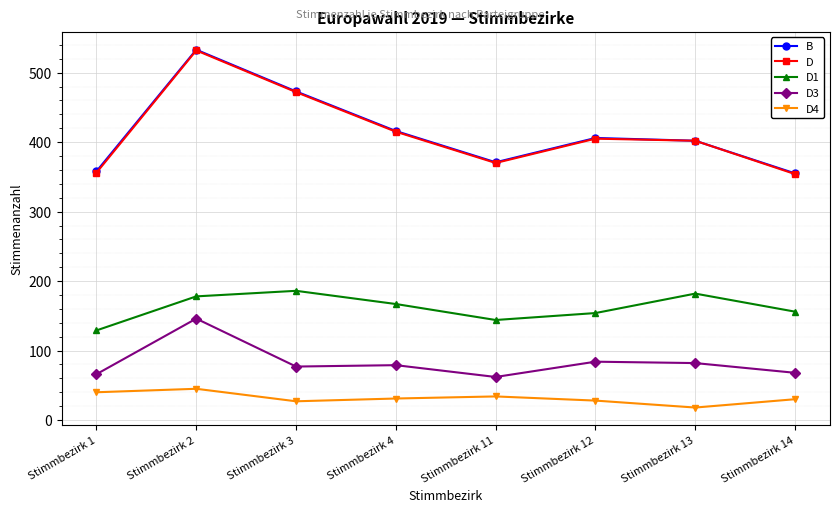

What value does the D1 series have at Stimmbezirk 12?

154